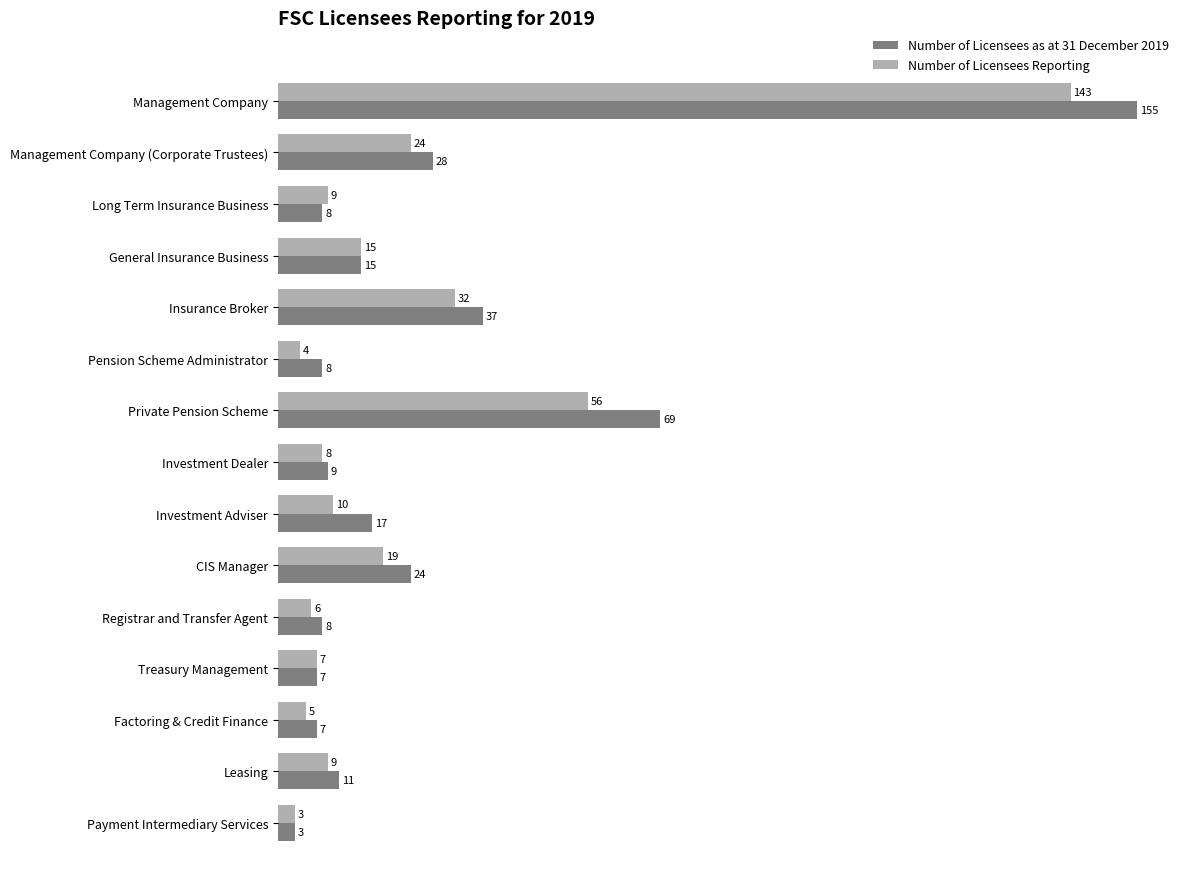

Rank the series by their maximum value, from lowest to highest.

Number of Licensees Reporting, Number of Licensees as at 31 December 2019